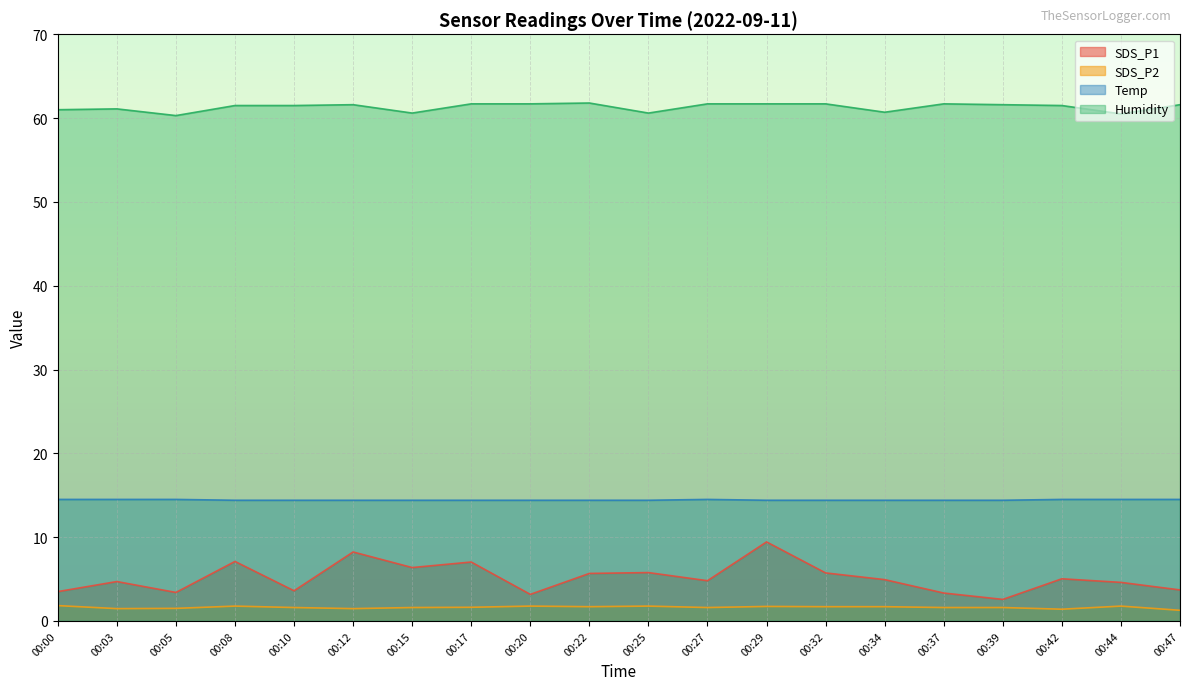

At 00:25, list the series in order from smallest to largest.

SDS_P2, SDS_P1, Temp, Humidity